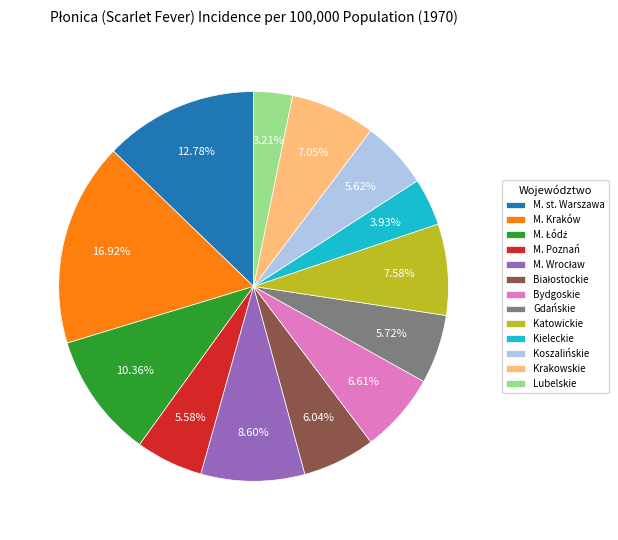

What is the ratio of the value at M. Poznań to the value at Katowickie?

0.7